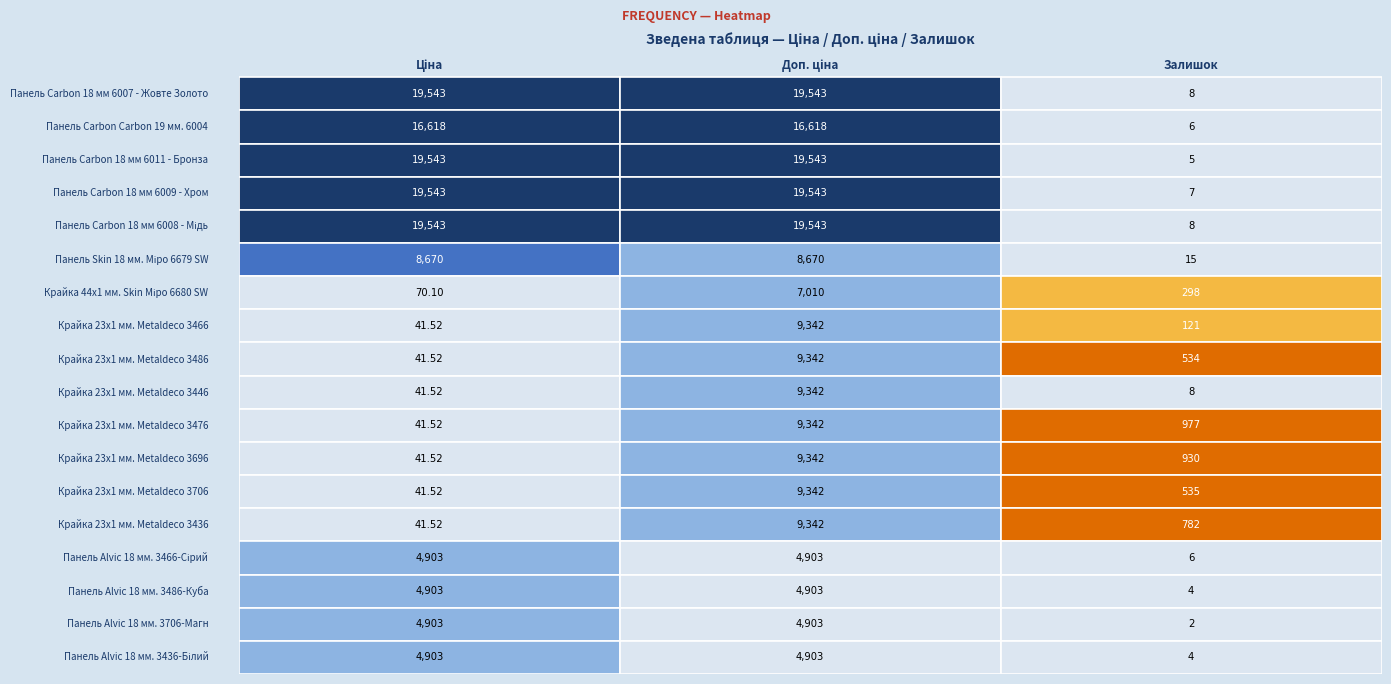

How many values in the Крайка 23x1 мм. Metaldeco 3696 series are below 930?

1